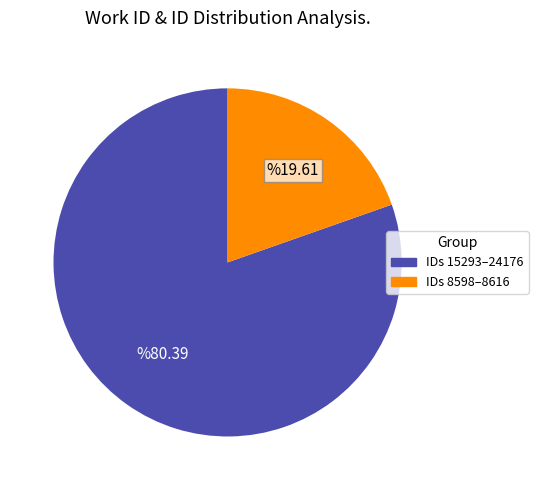

Which category has the smallest portion of the pie?

IDs 8598–8616